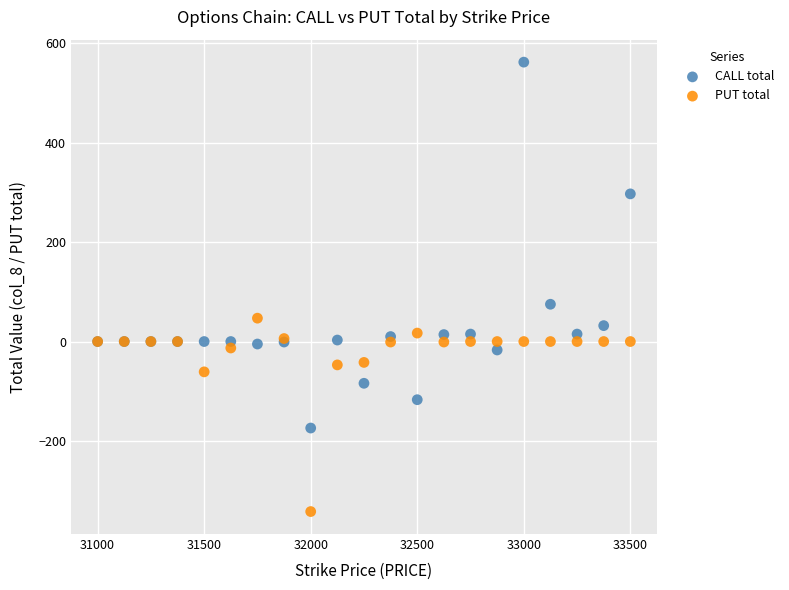

Which series reaches the maximum Y coordinate?

CALL total